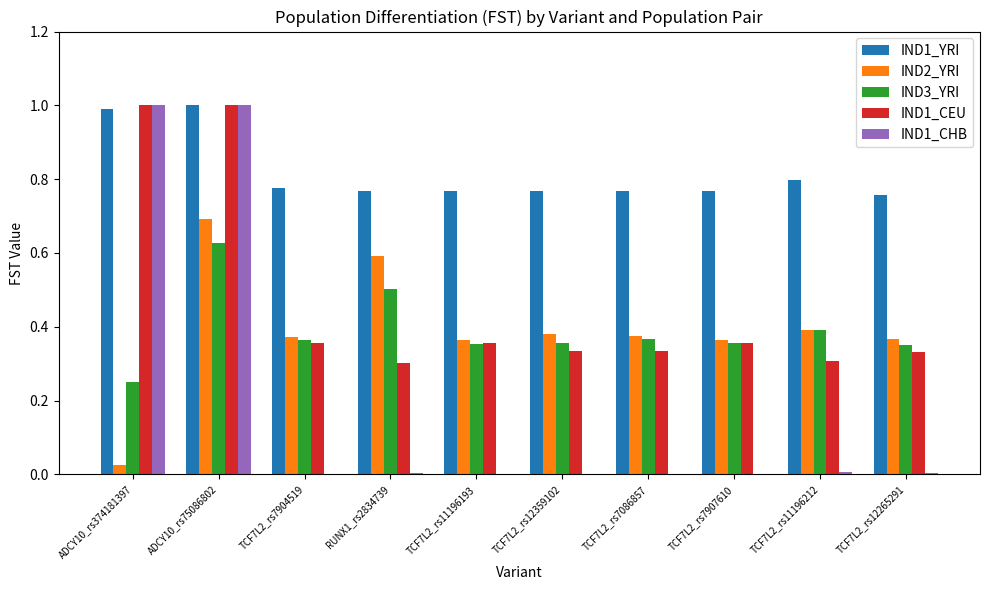

True or false: IND1_CEU has a value of 0.5 at TCF7L2_rs7907610.

False